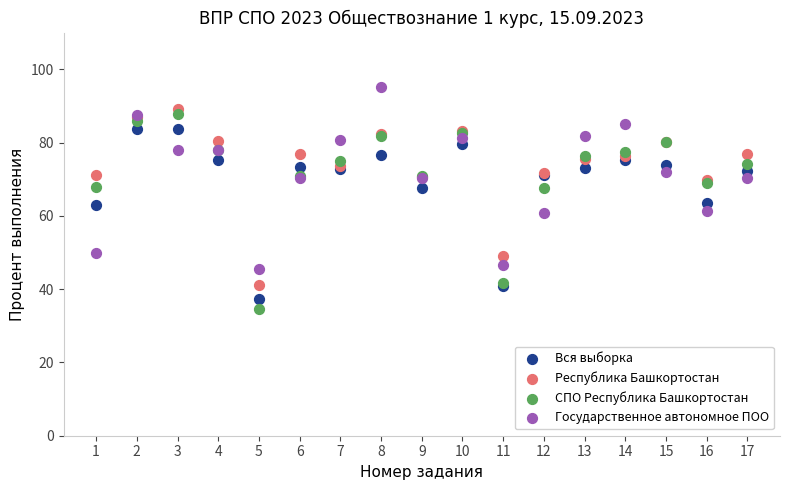

What are all the series names shown in the legend?

Вся выборка, Республика Башкортостан, СПО Республика Башкортостан, Государственное автономное ПОО